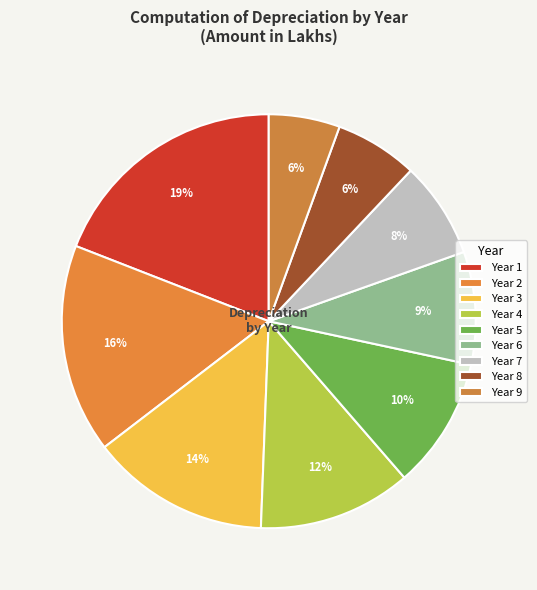

What percentage is the Year 5 slice, to the nearest percent?

10%